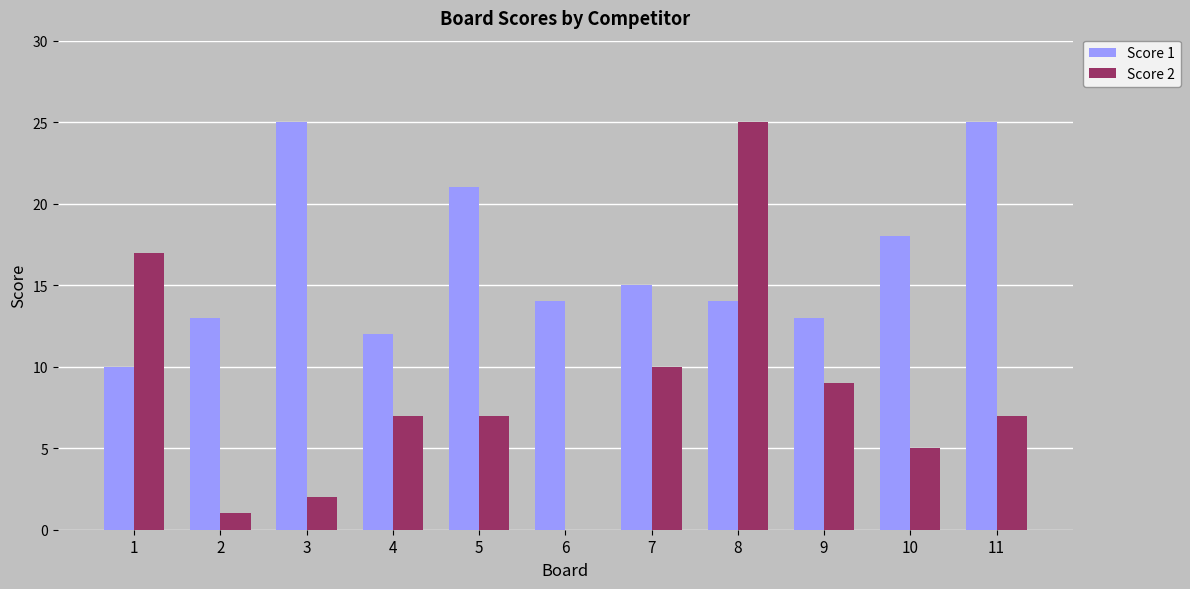

What is the greatest value displayed?

25